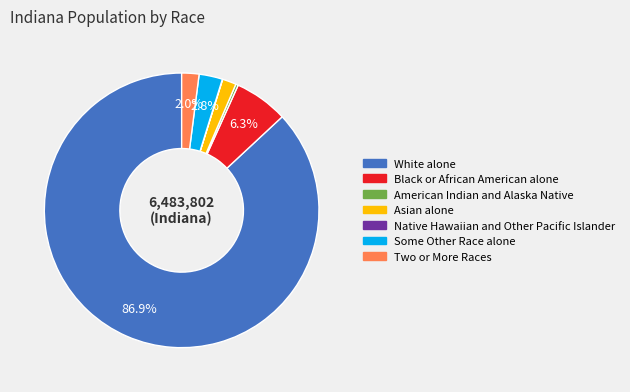

The American Indian and Alaska Native slice represents 0% of the pie. True or false?

True